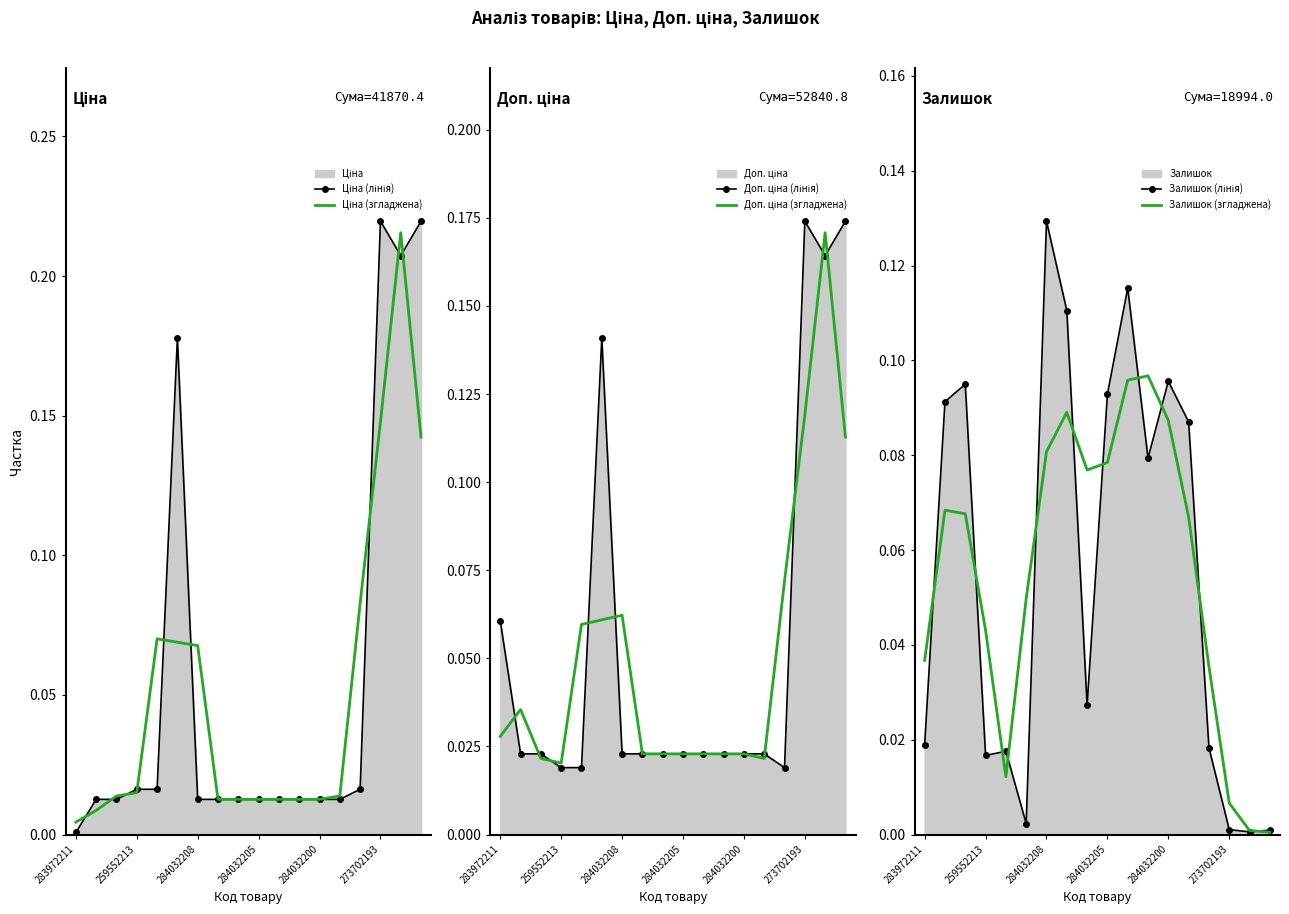

Which has a higher value, 11 or 273702193?

273702193